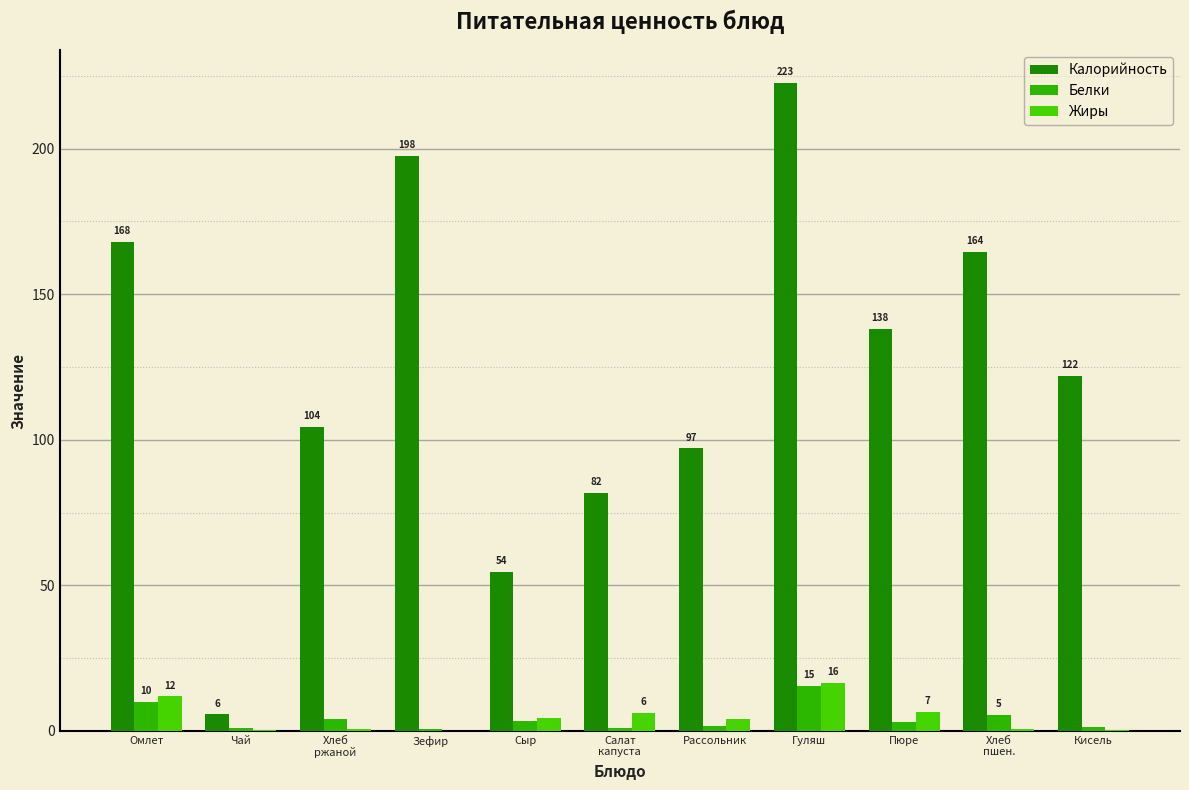

Is the value of Жиры at Зефир greater than the value of Белки at Гуляш?

No